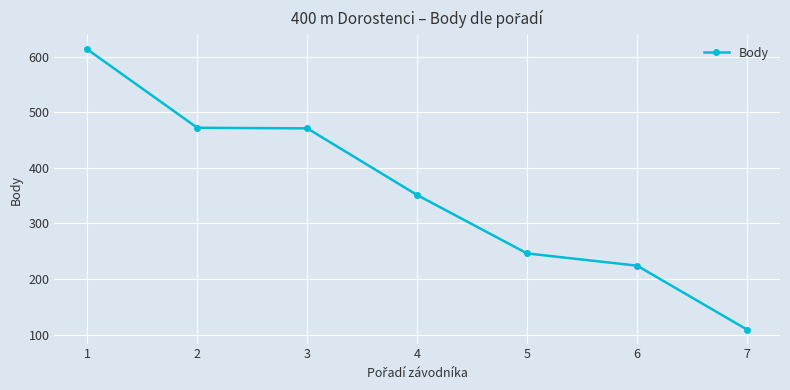

Is it true that the value at 4 is 351?

True